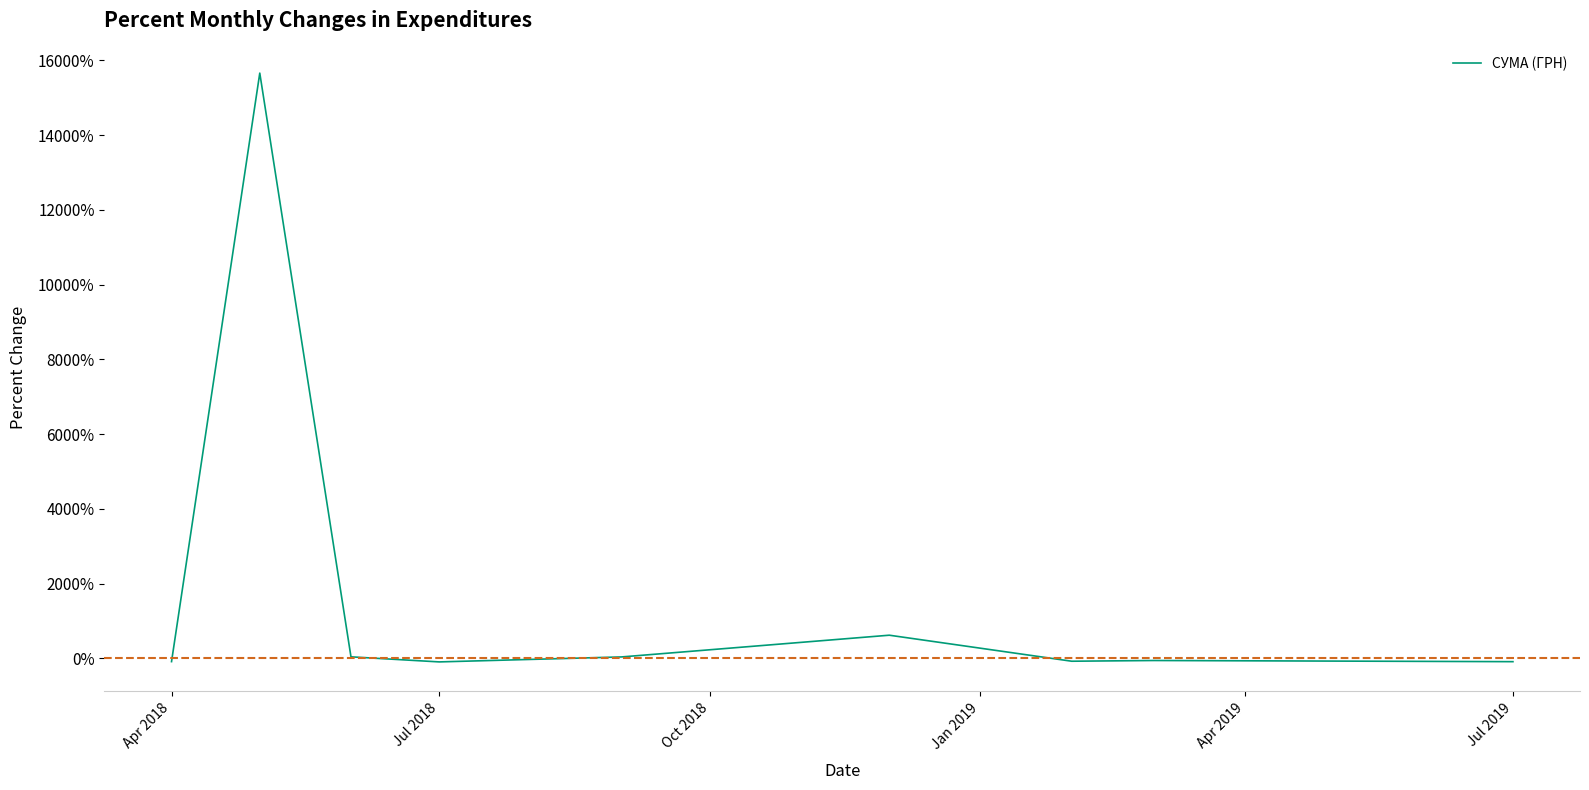

What is the difference between the maximum and minimum values?

15756.6